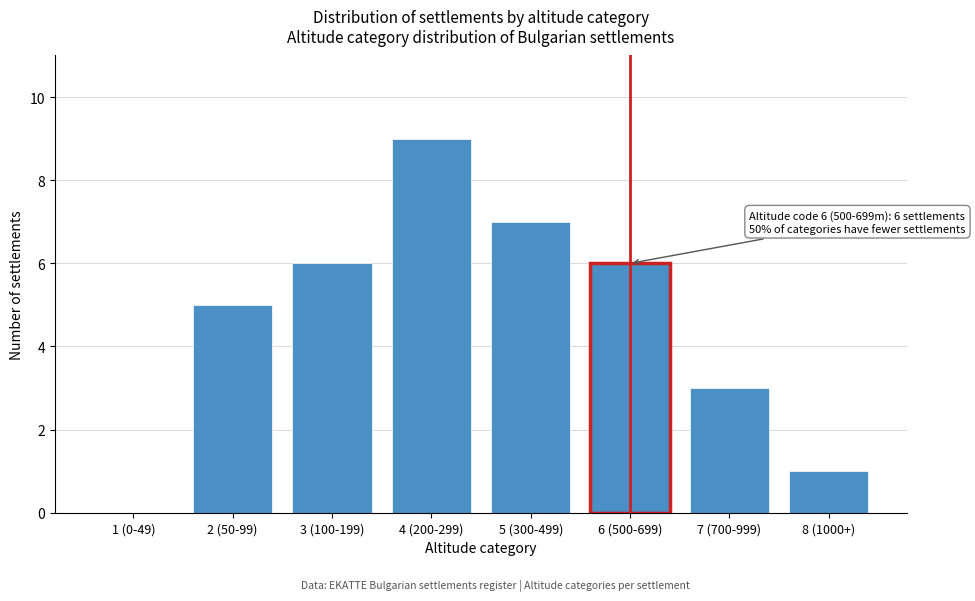

Reading left to right, transcribe all the data shown in this chart.

1 (0-49)=0	2 (50-99)=5	3 (100-199)=6	4 (200-299)=9	5 (300-499)=7	6 (500-699)=6	7 (700-999)=3	8 (1000+)=1